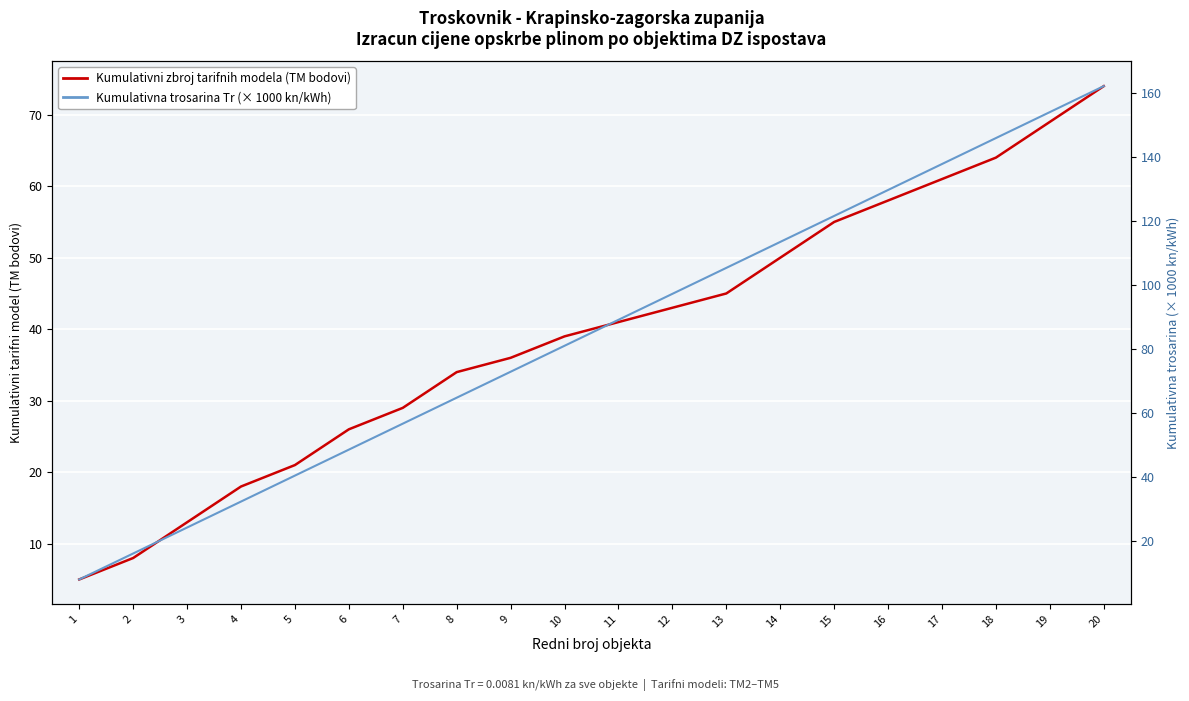

Is it true that Kumulativna trosarina Tr × 1000 (kn/kWh) equals 121.5 at 15?

True